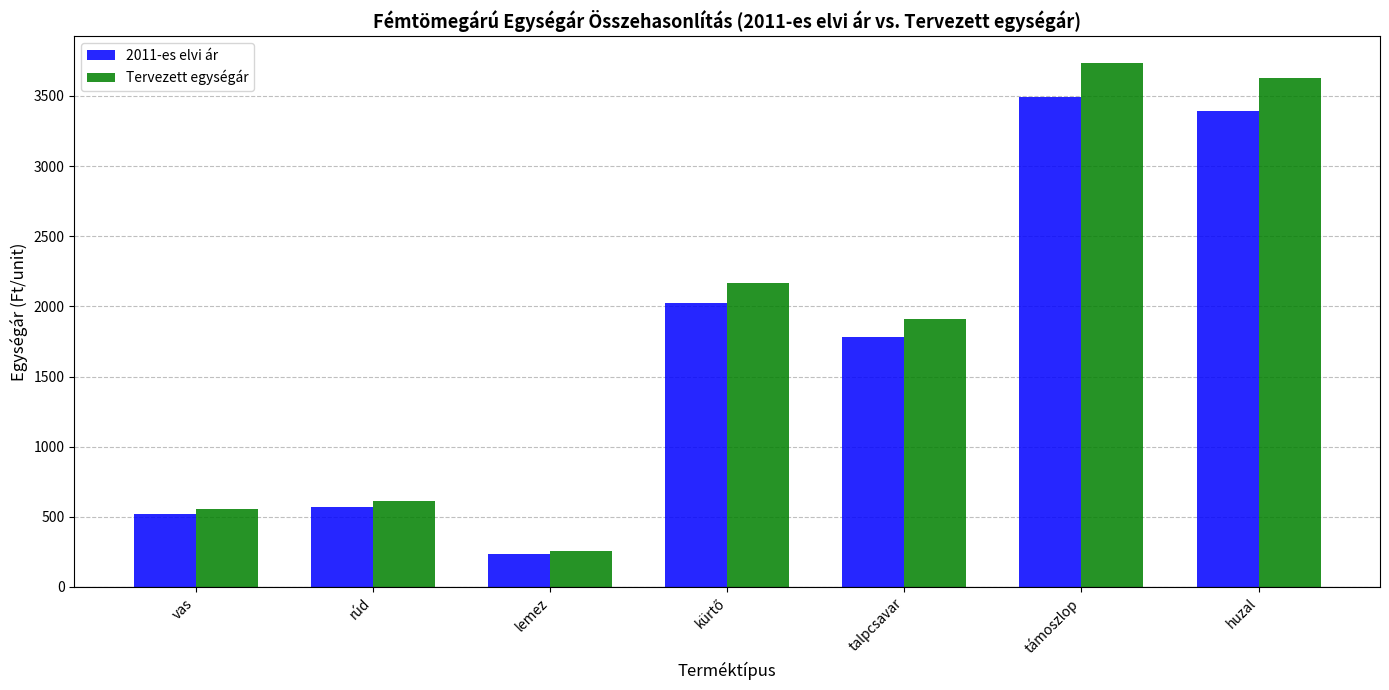

Rank the series by their average value, from highest to lowest.

Tervezett egységár, 2011-es elvi ár